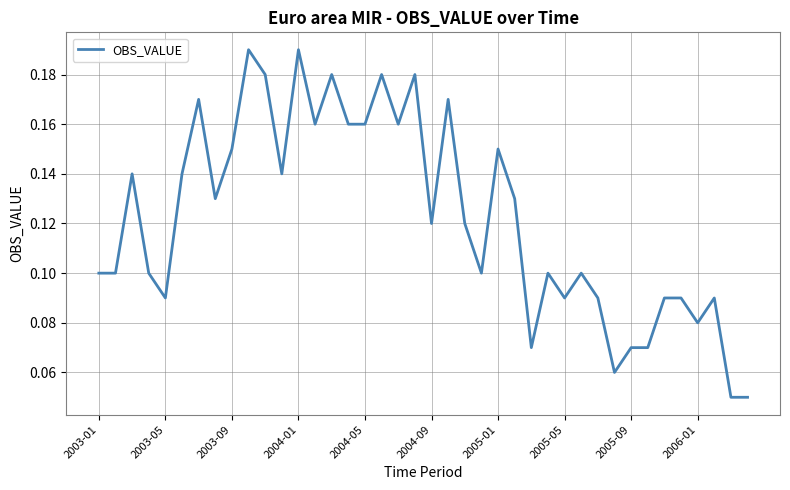

How many points are lower than both their immediate neighbors (excluding endpoints)?

11